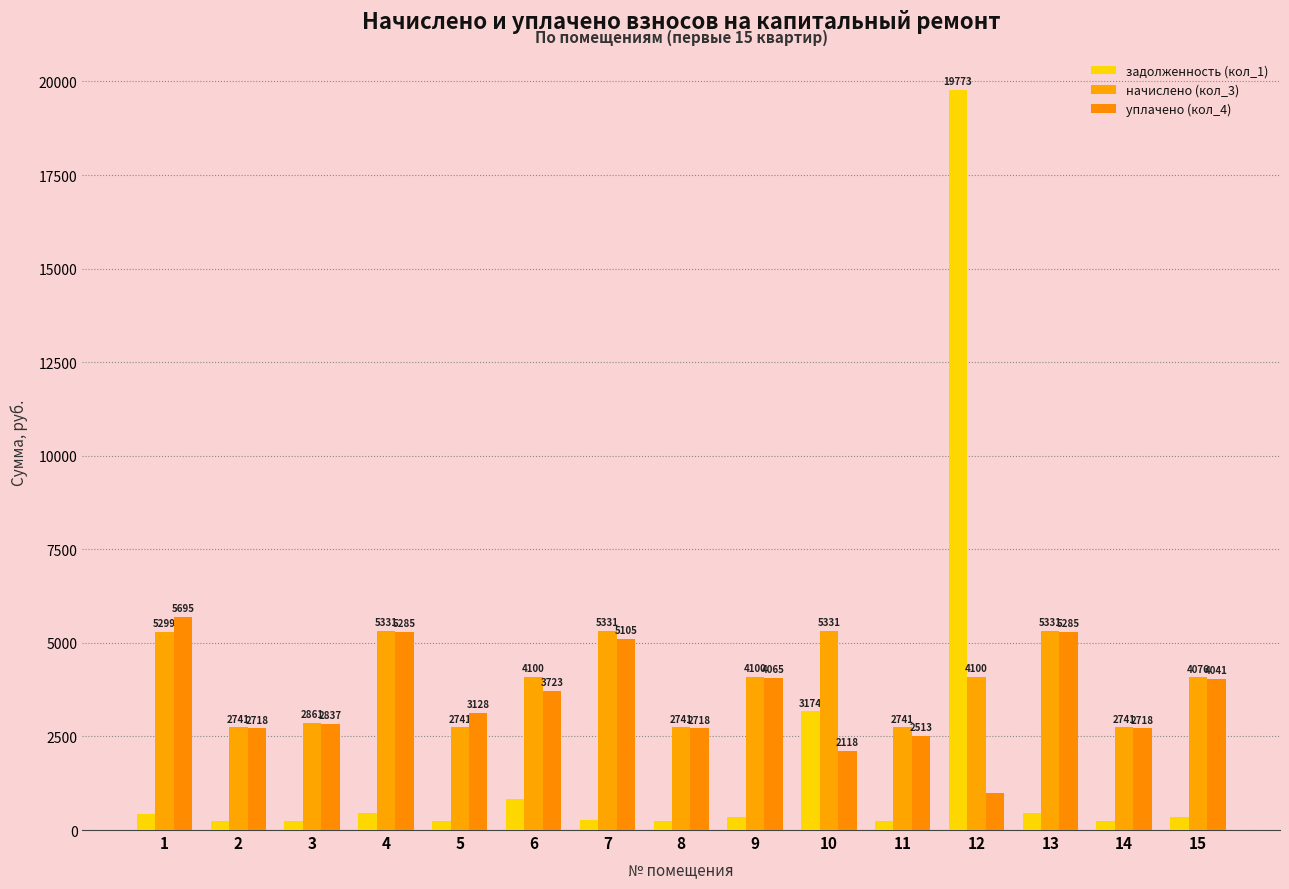

At which label does уплачено (кол_4) reach its peak?

1